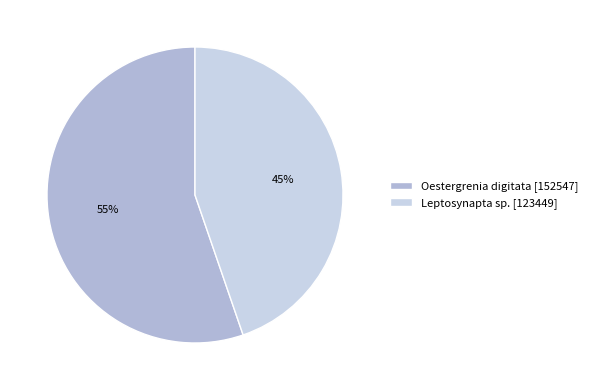

Combined, do Leptosynapta sp. [123449] and Oestergrenia digitata [152547] account for over 50%?

Yes